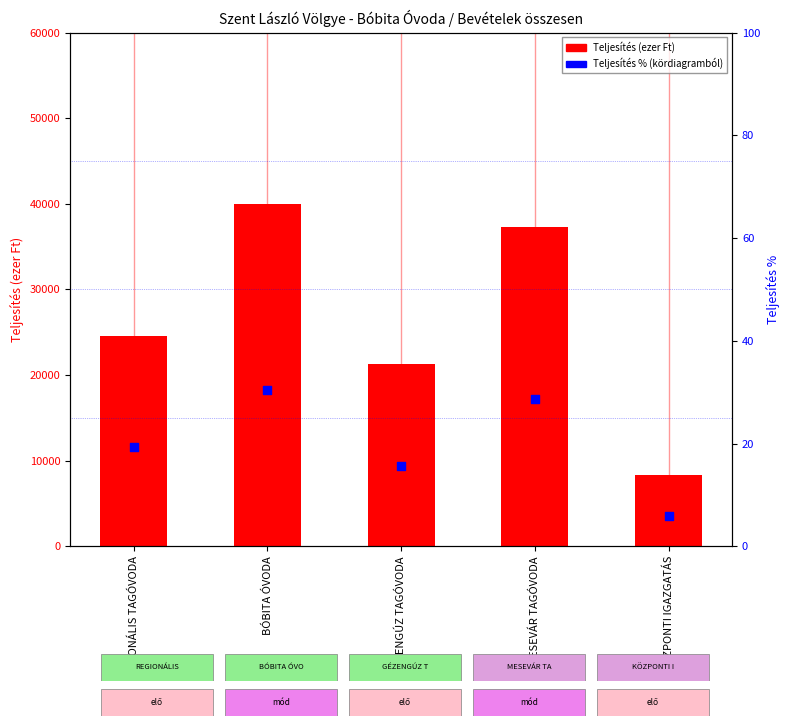

At which category is the sum across all series the highest?

BÓBITA ÓVODA